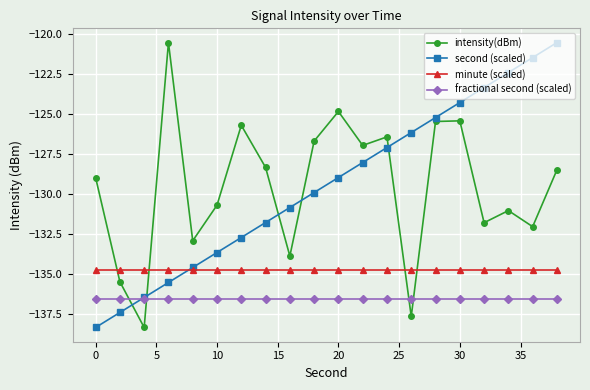

What is the value of the intensity(dBm) point at the 20th from the left?

-128.5